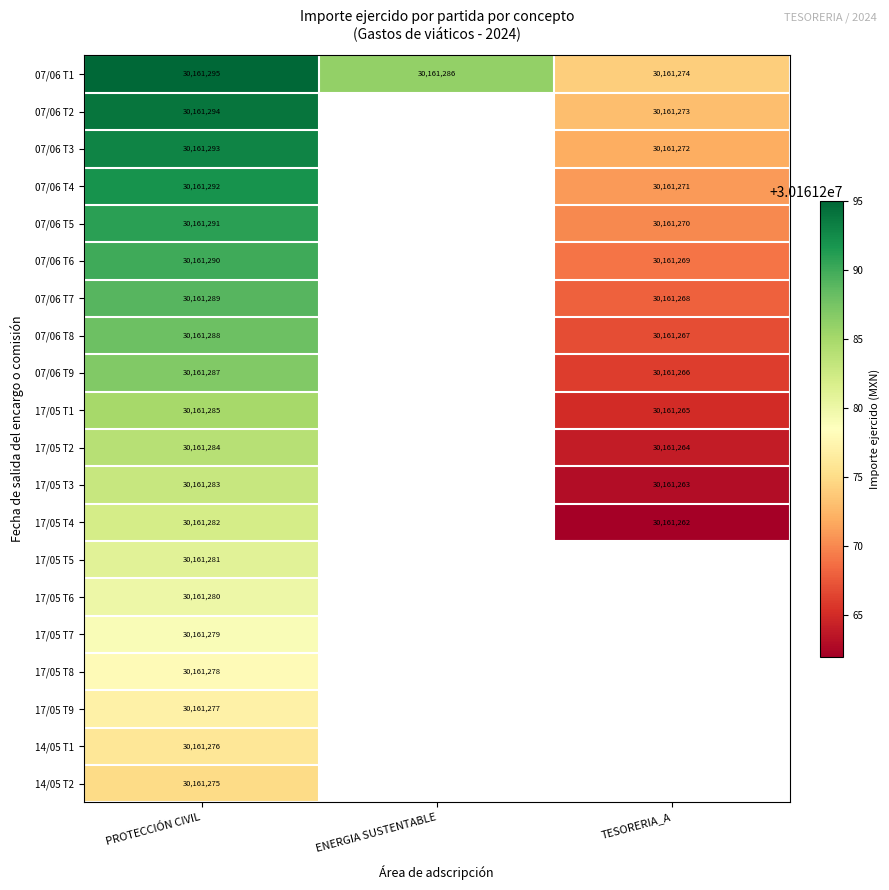

The 17/05 T7 series shows 50676812 at PROTECCIÓN CIVIL. True or false?

False